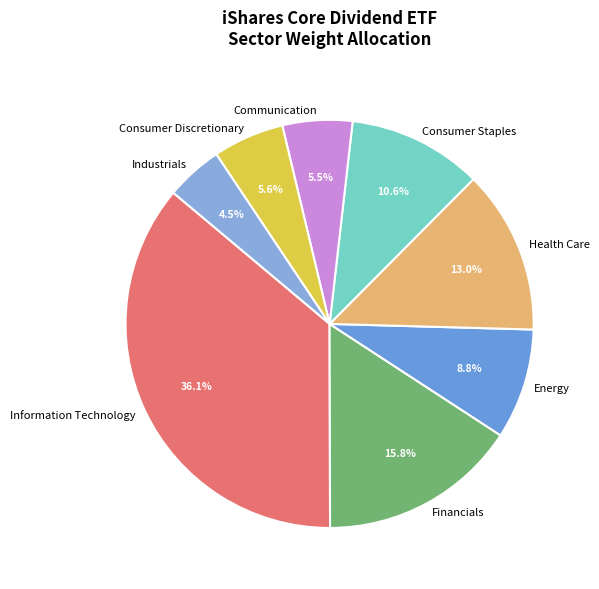

Do Consumer Staples and Consumer Discretionary together represent more than half of the pie?

No